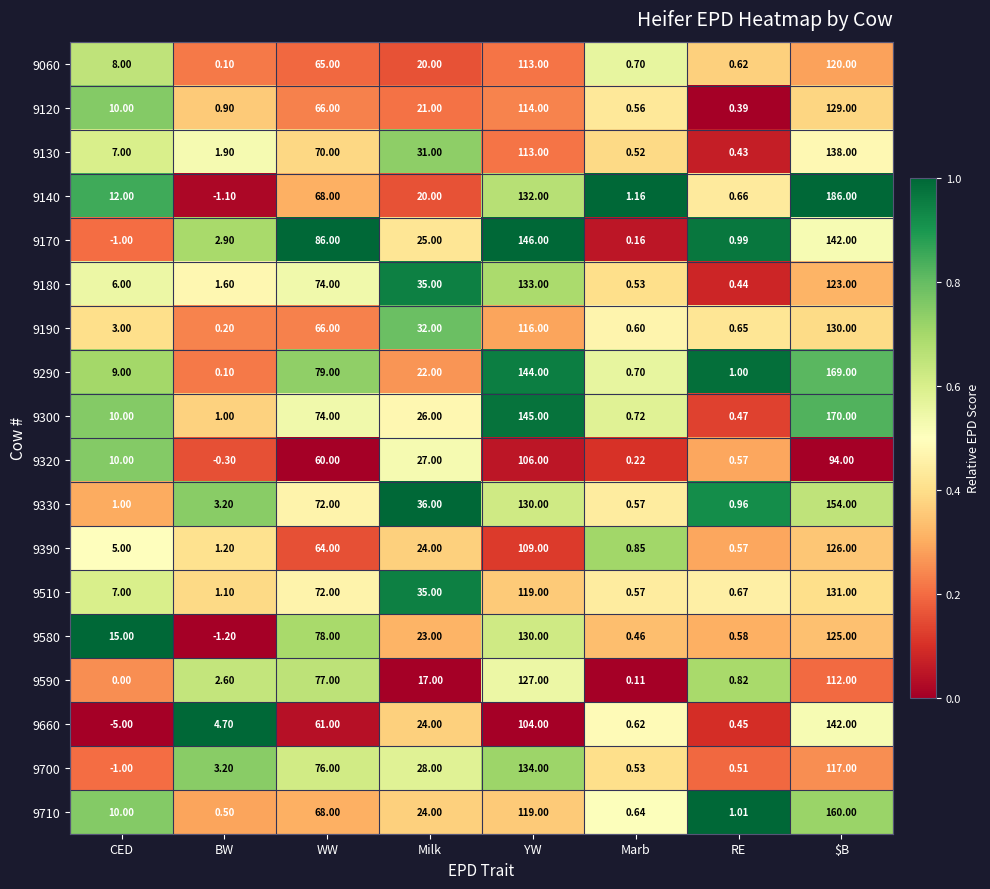

Rank the categories by 9590 value from lowest to highest.

CED, Marb, RE, BW, Milk, WW, $B, YW